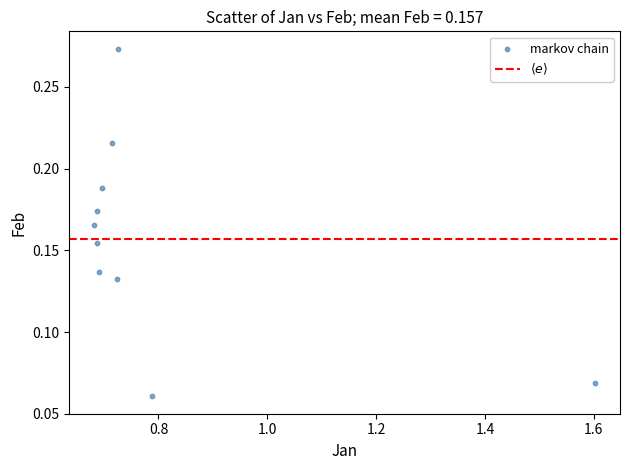

What is the range of X values (max minus min)?

0.9